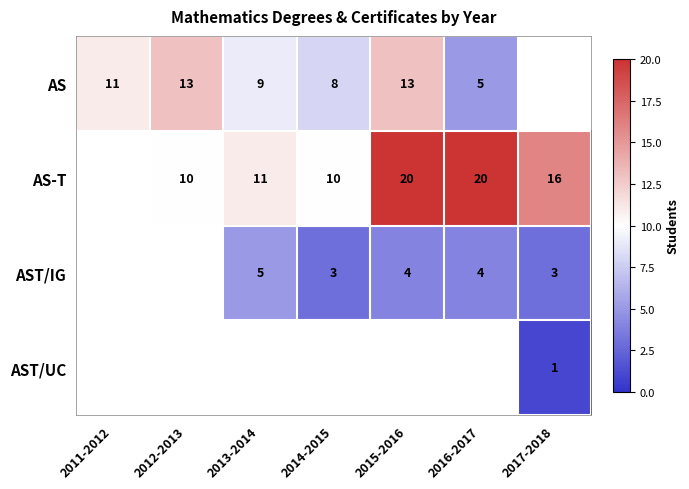

True or false: AS-T has a value of 6.5 at 2017-2018.

False